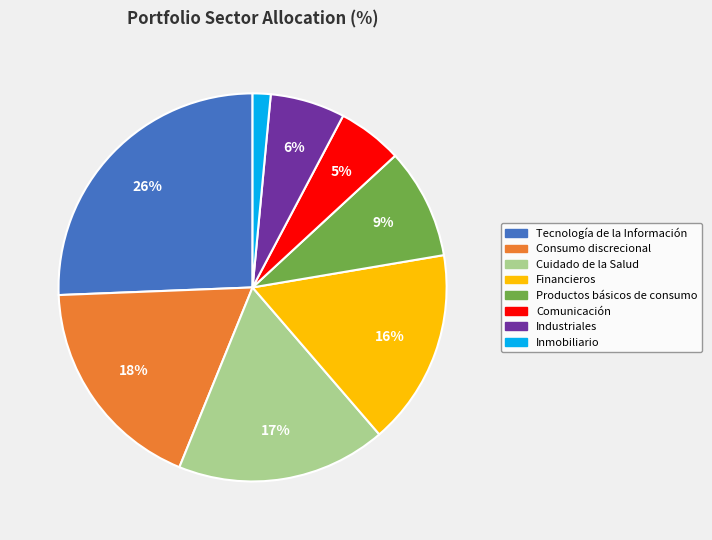

Which has a higher value, Financieros or Consumo discrecional?

Consumo discrecional